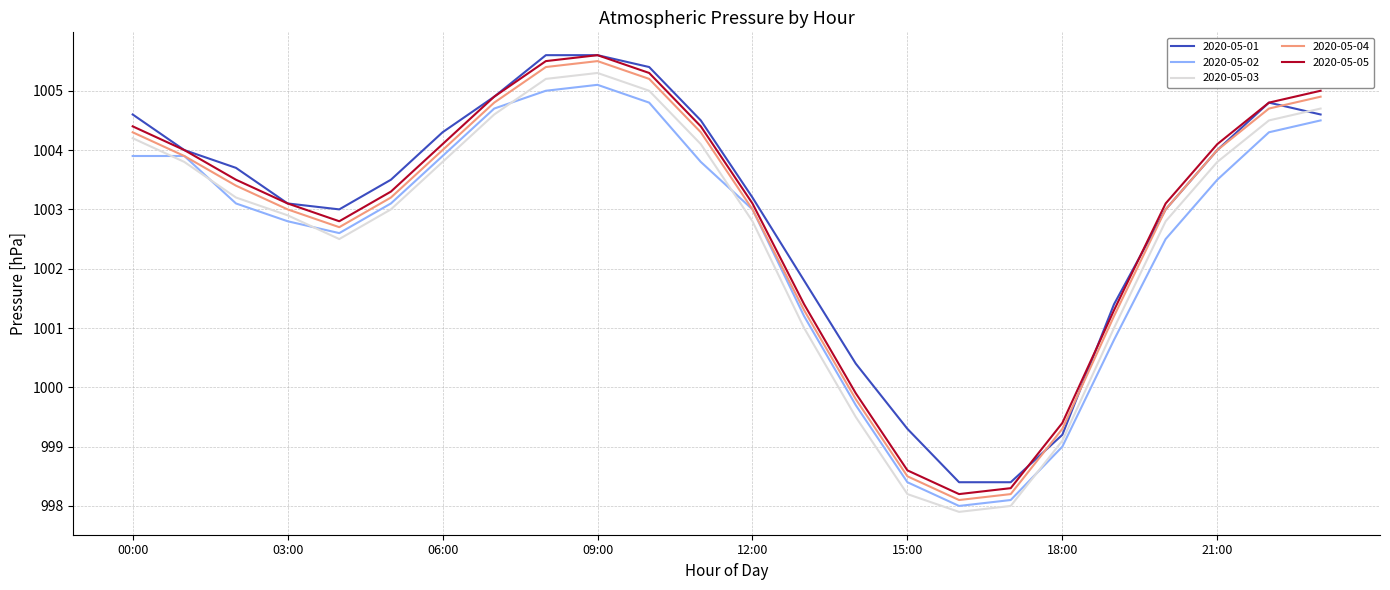

What are all the series names shown in the legend?

2020-05-01, 2020-05-02, 2020-05-03, 2020-05-04, 2020-05-05